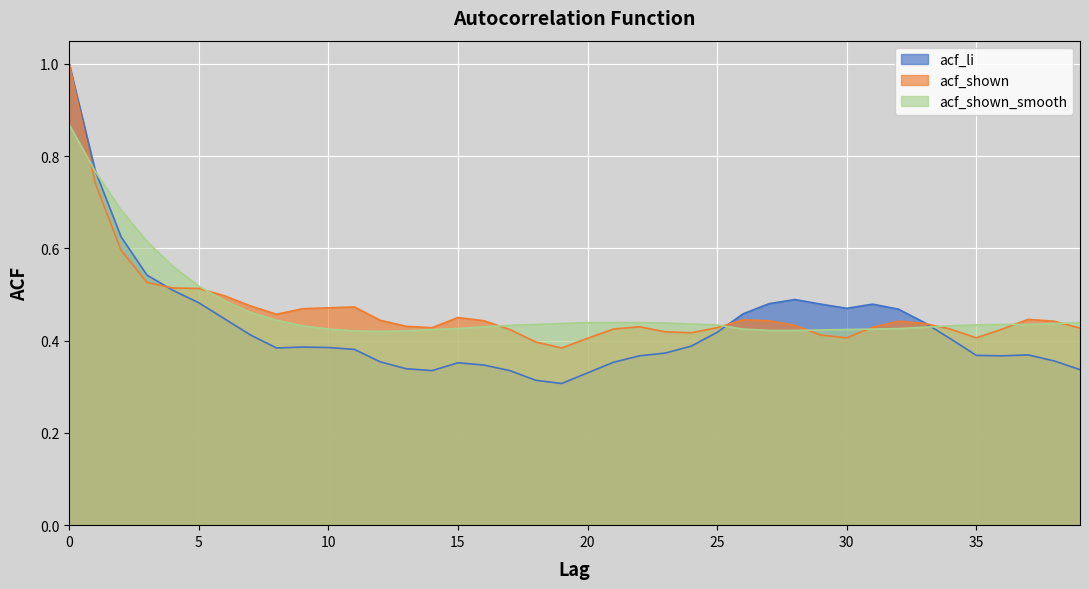

What is the highest value of the acf_shown series?

1.0